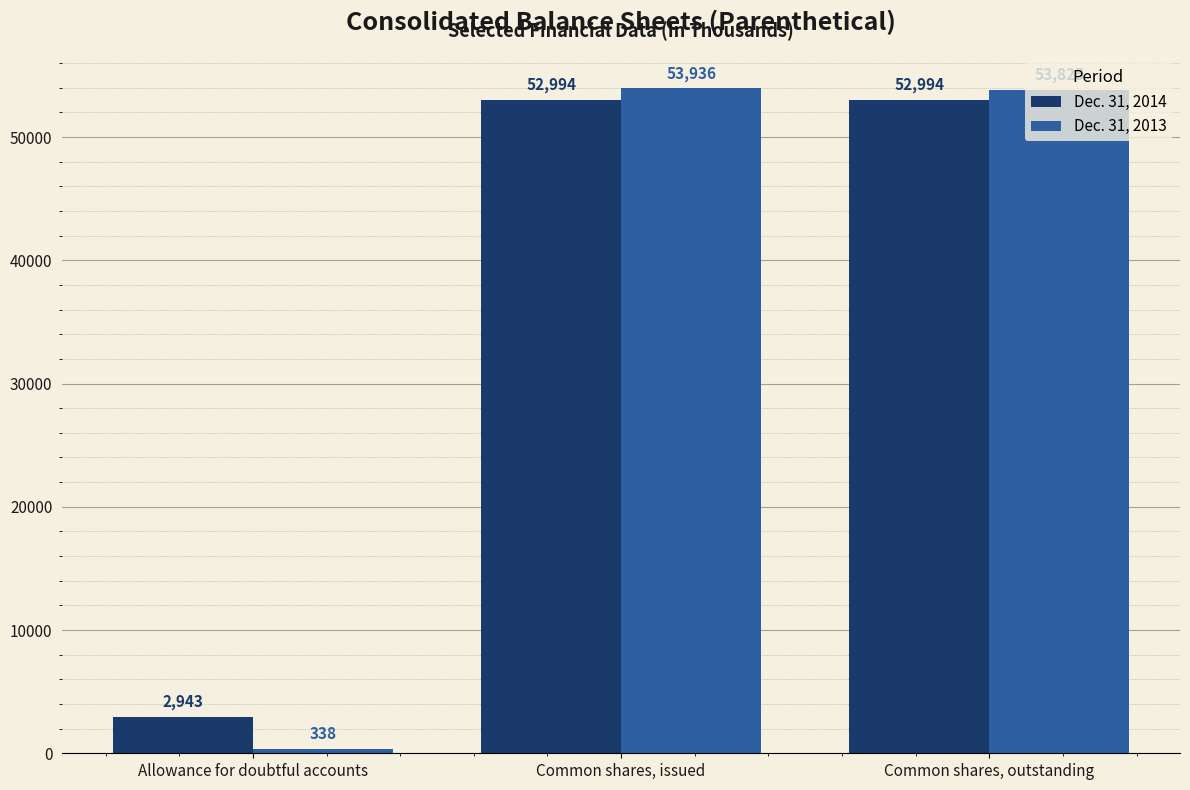

How many data points does each series have?

3